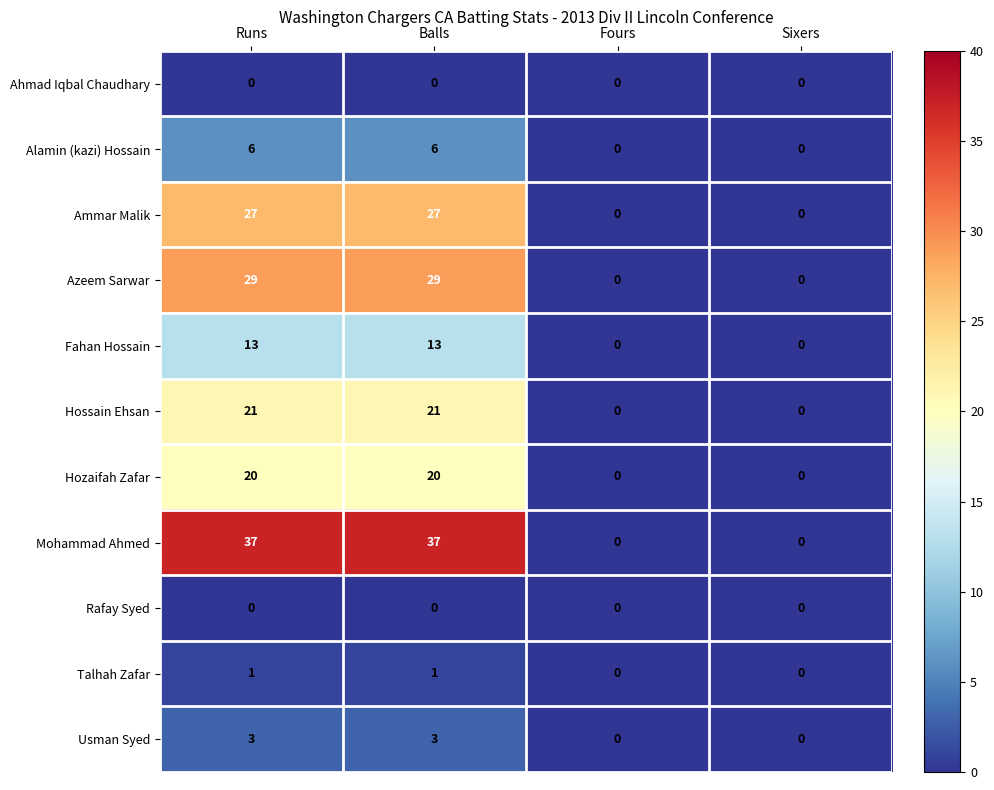

Count the Fahan Hossain values in the range 0 to 13.

4